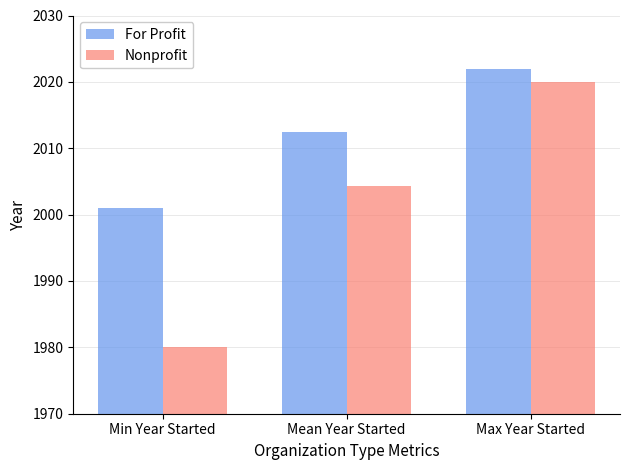

List the series in order of their peak value, highest first.

For Profit, Nonprofit